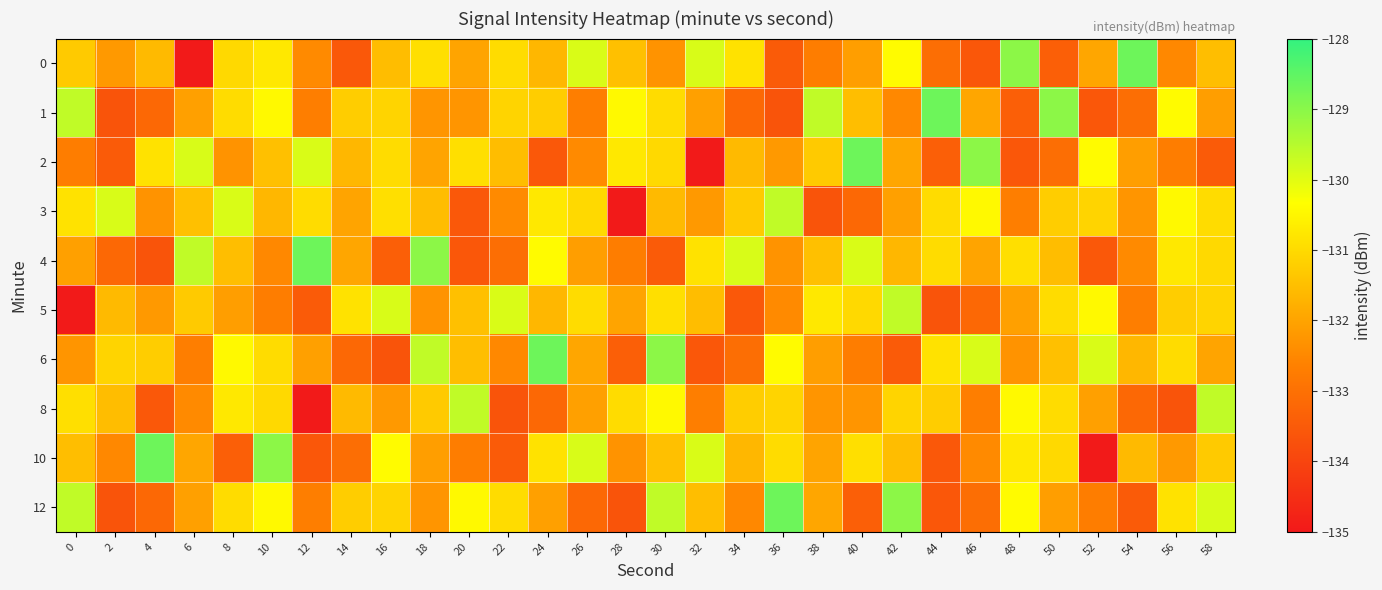

At which category is the sum across all series the highest?

30